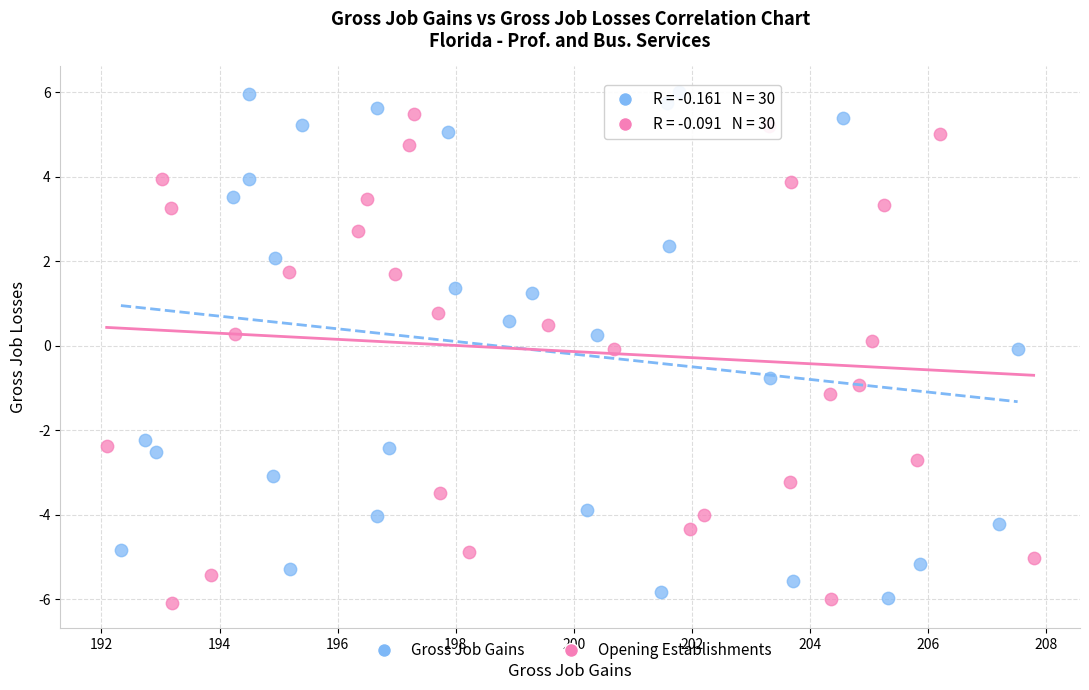

Which series has the widest spread of Y values?

Gross Job Gains